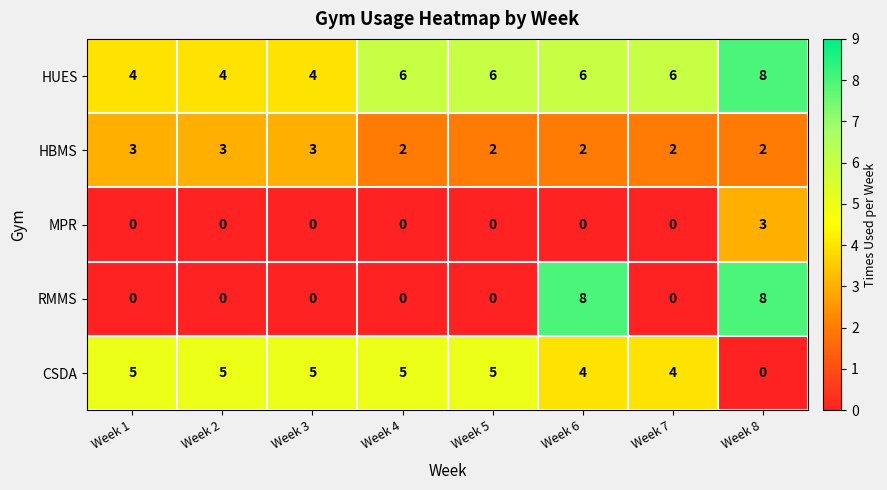

At which category is the sum across all series the highest?

Week 8